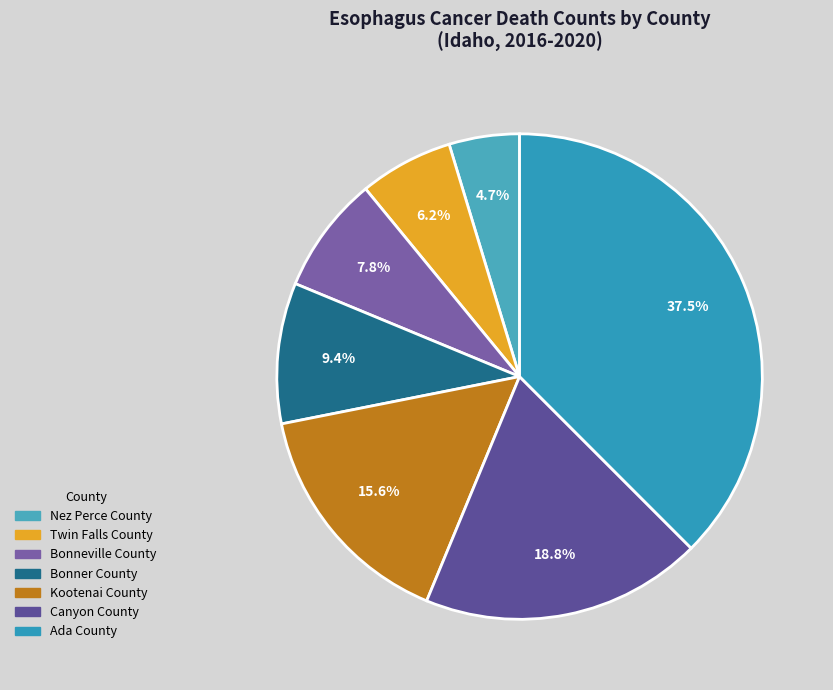

What is the largest slice in the pie chart?

Ada County